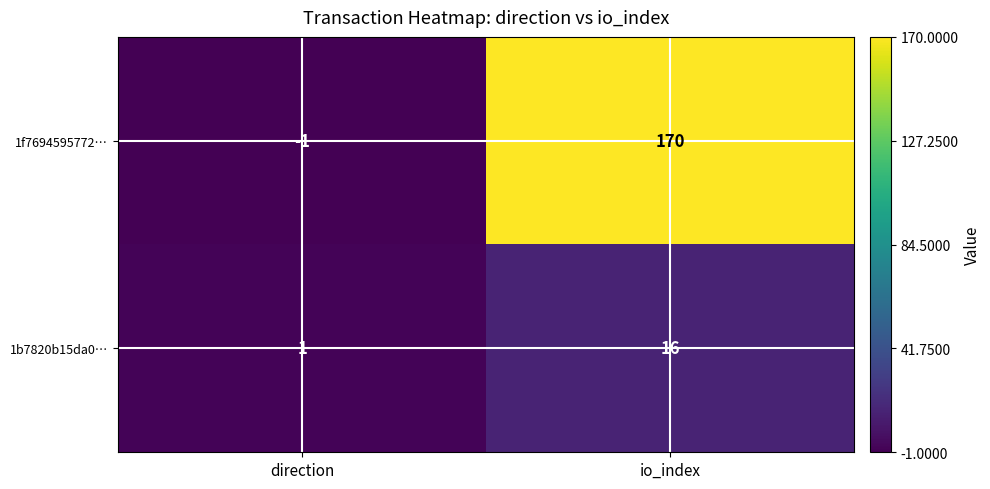

At which label does 1f7694595772… reach its minimum?

direction